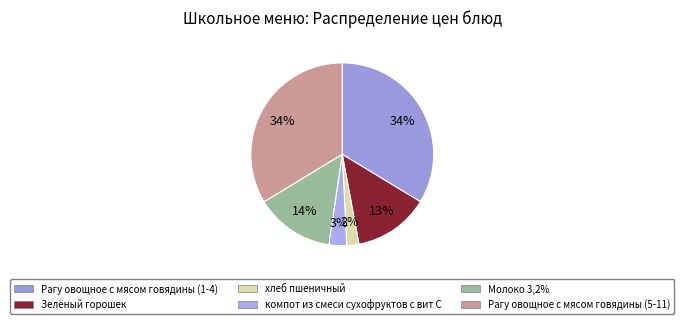

To the nearest percent, what is the difference between the largest and smallest slice percentages?

32%